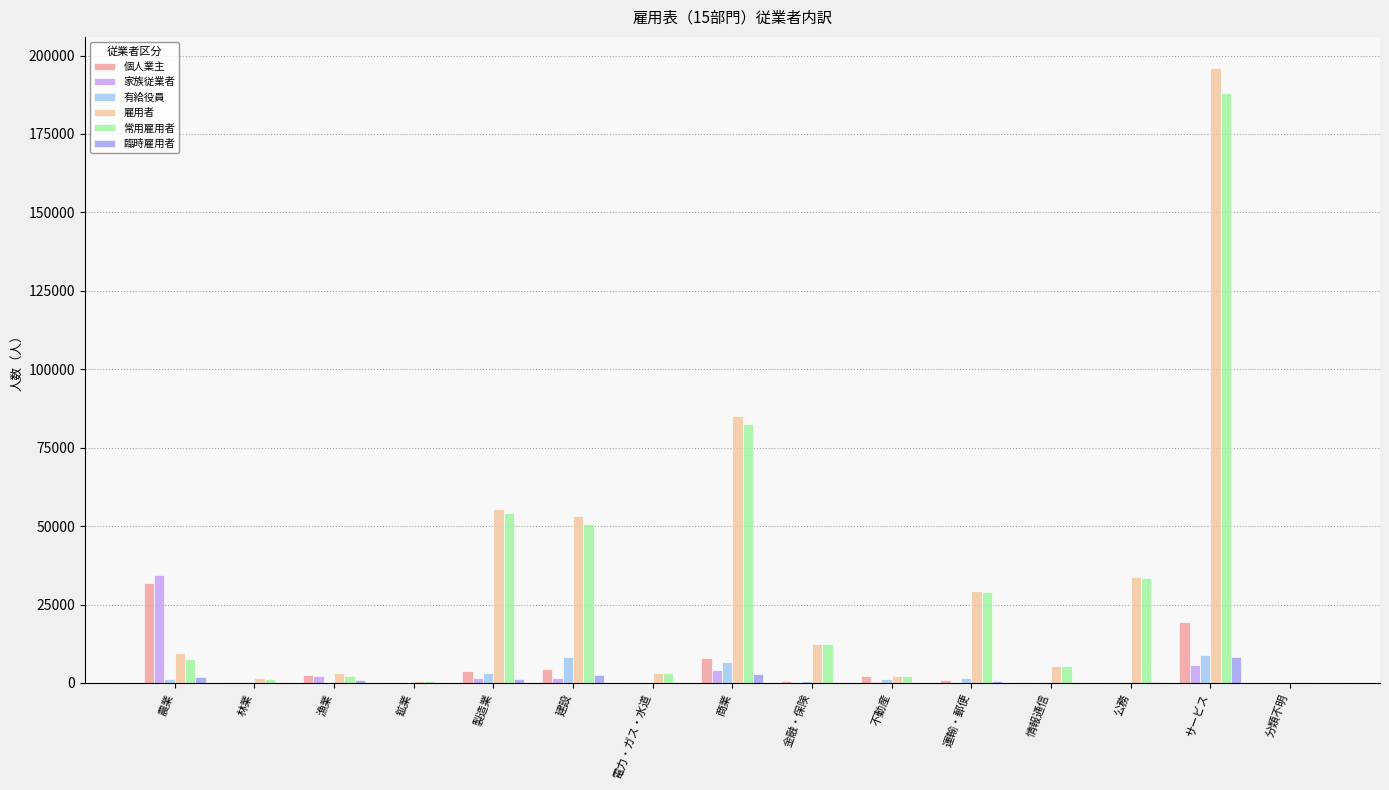

Does the chart contain stacked bars?

No